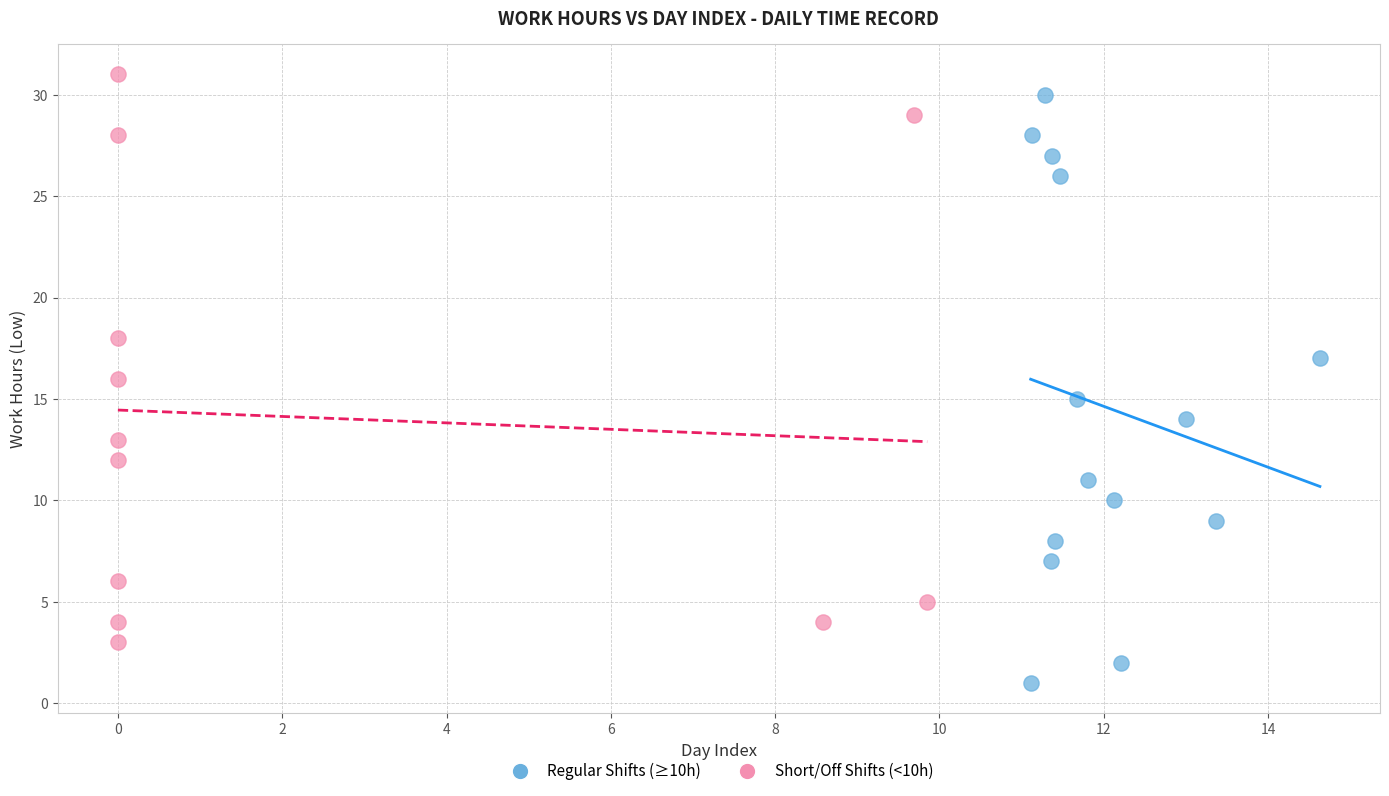

Which series reaches the minimum Y coordinate?

Regular Shifts (≥10h)